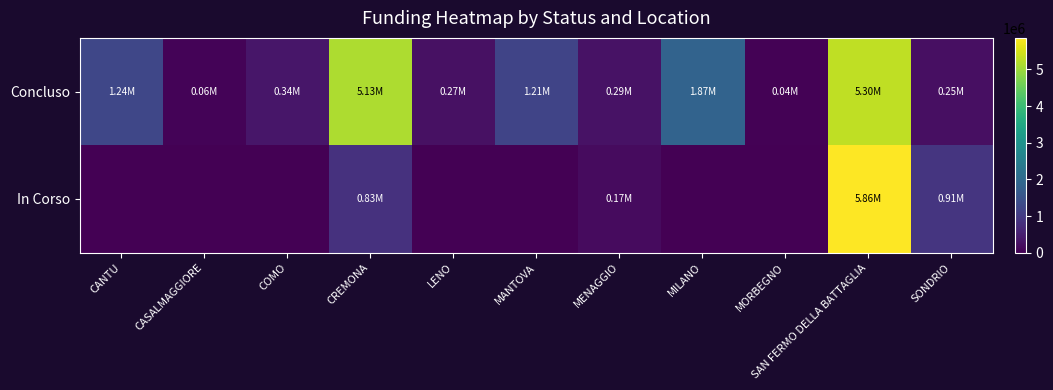

Which label corresponds to the largest value in the chart?

SAN FERMO DELLA BATTAGLIA